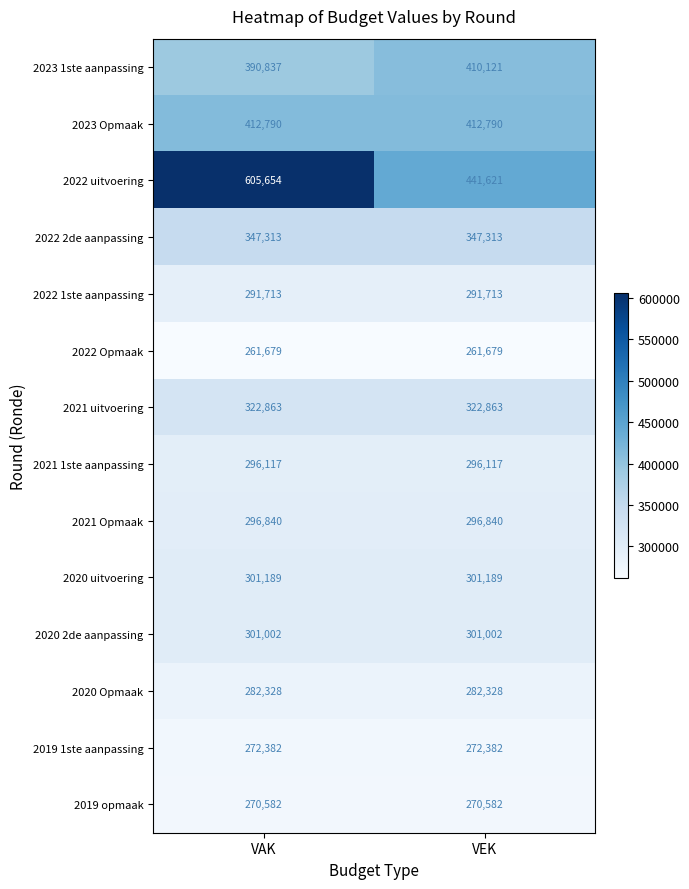

At which category is the sum across all series the highest?

VAK